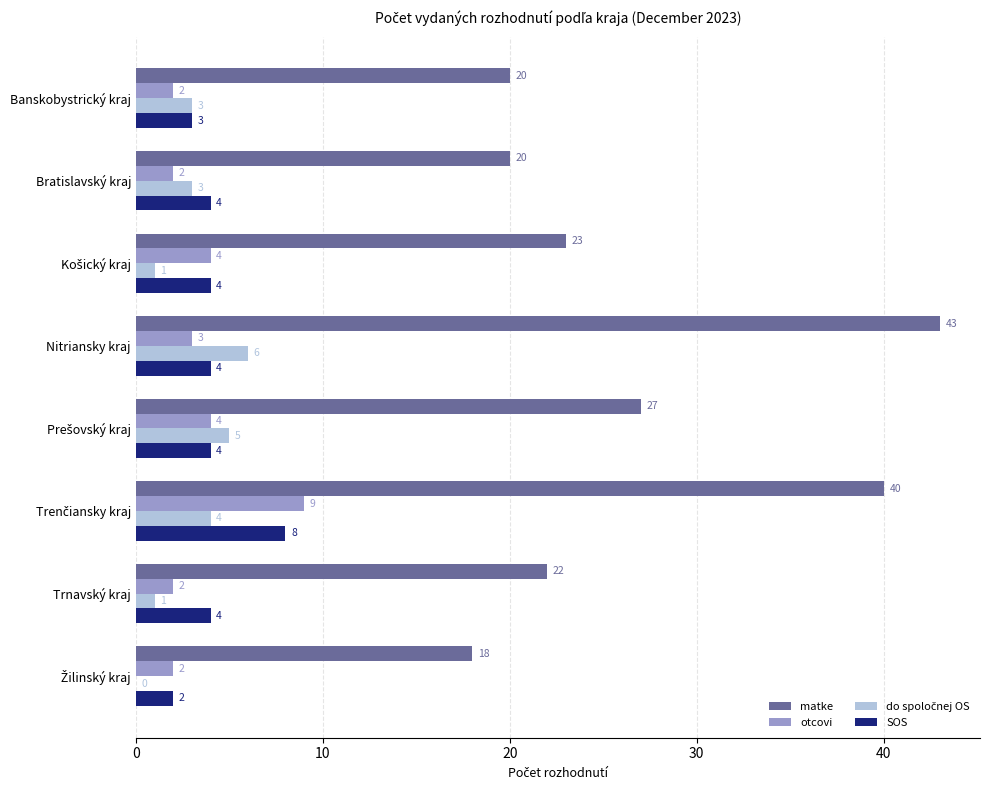

What is the maximum value for otcovi?

9